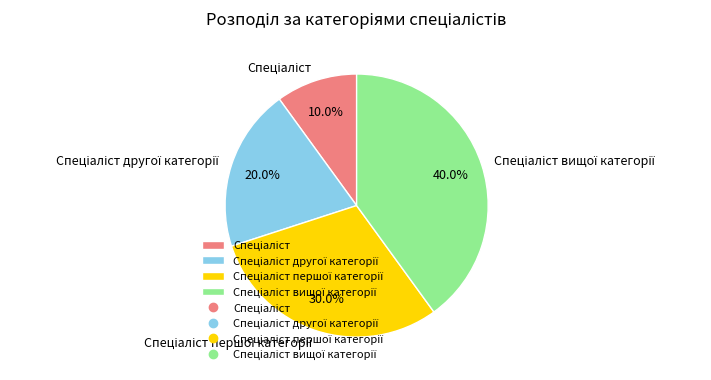

Is there a majority slice in this chart?

No